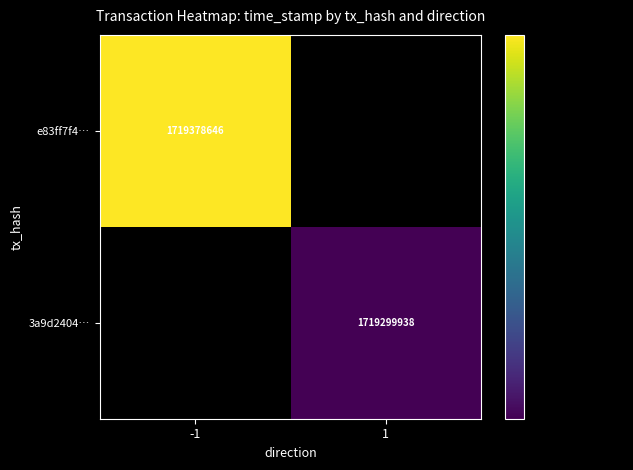

Is the value of e83ff7f4… at -1 greater than the value of 3a9d2404… at 1?

Yes